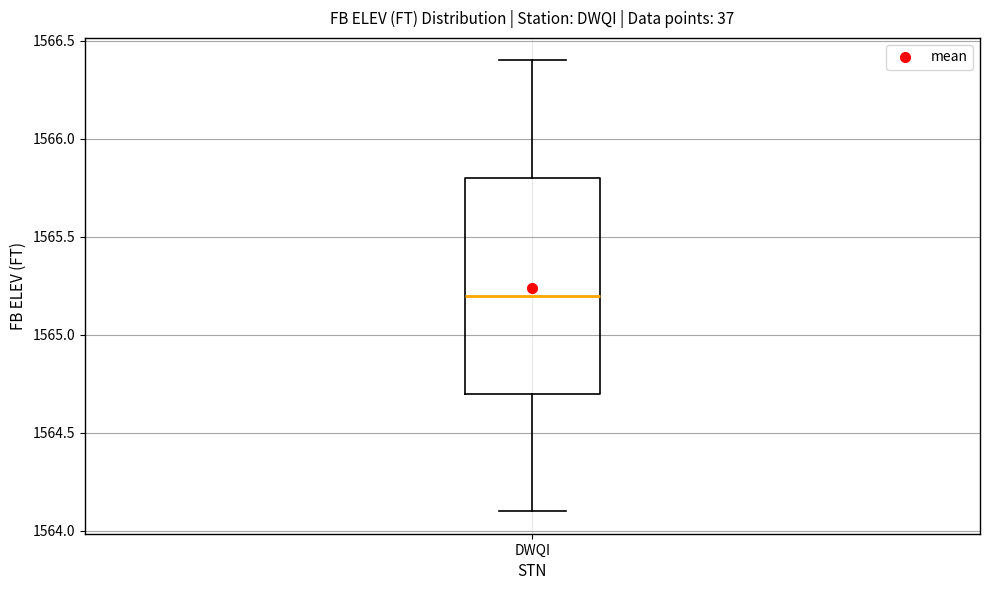

Where is the upper edge of the box for DWQI on the y-axis? The values are not printed on the chart, so give them approximately, as read against the axis.

1565.8